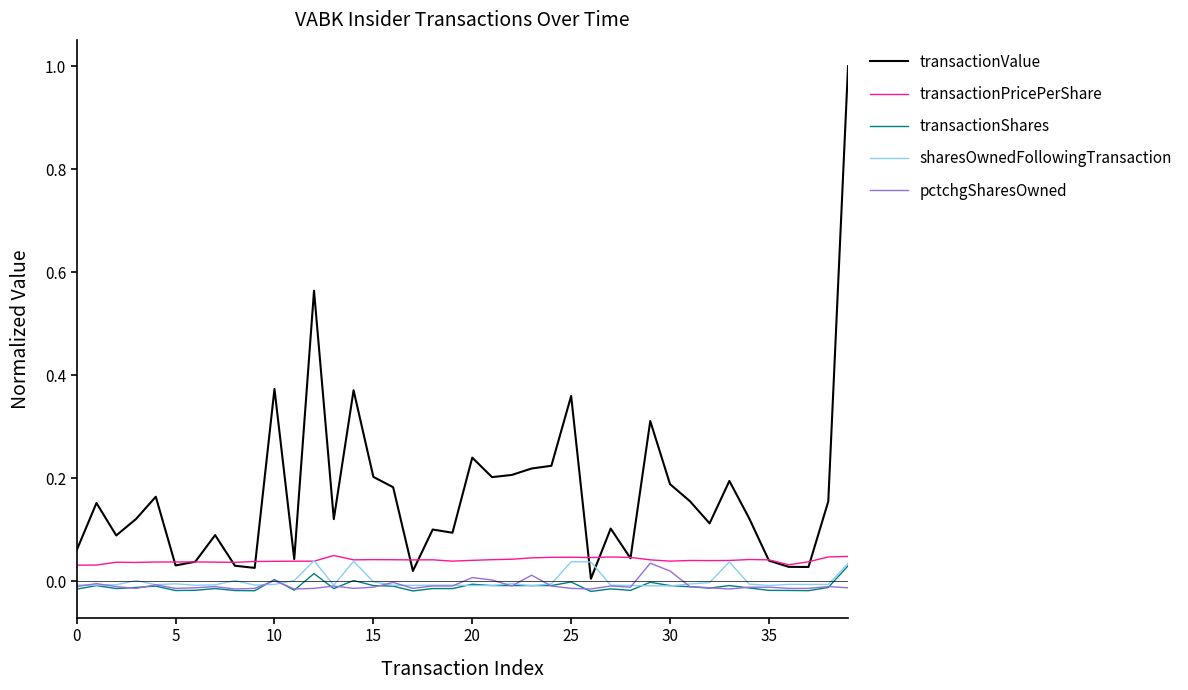

Which series has the largest total across all categories?

transactionValue